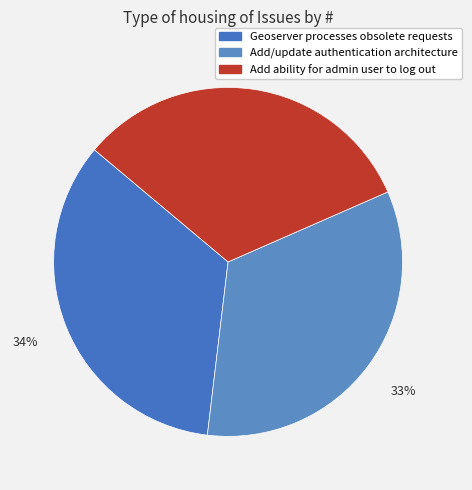

To the nearest percent, what portion does Geoserver processes obsolete requests represent?

34%